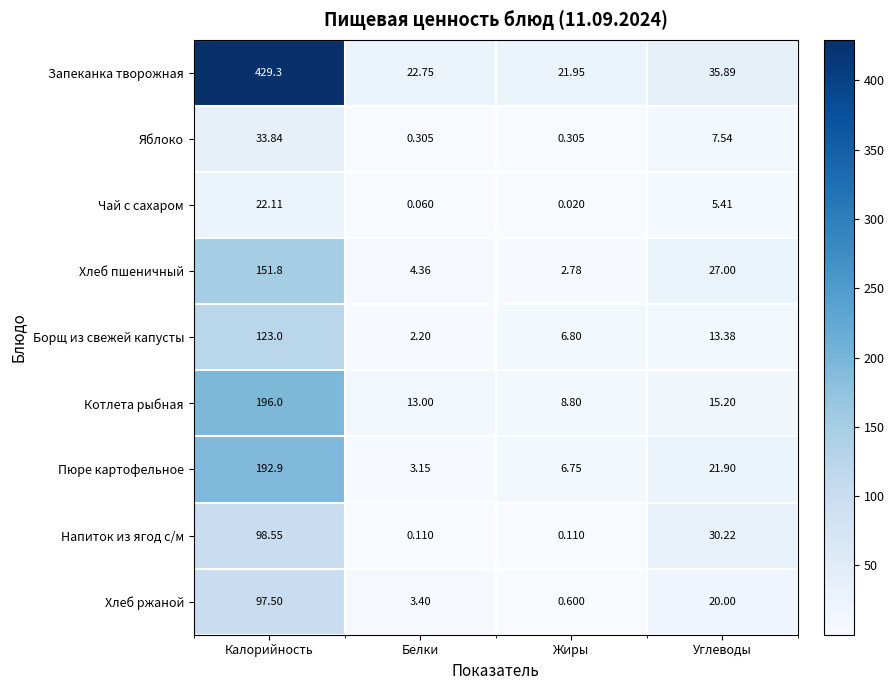

What is the spread (max minus min) of values at Калорийность?

407.2